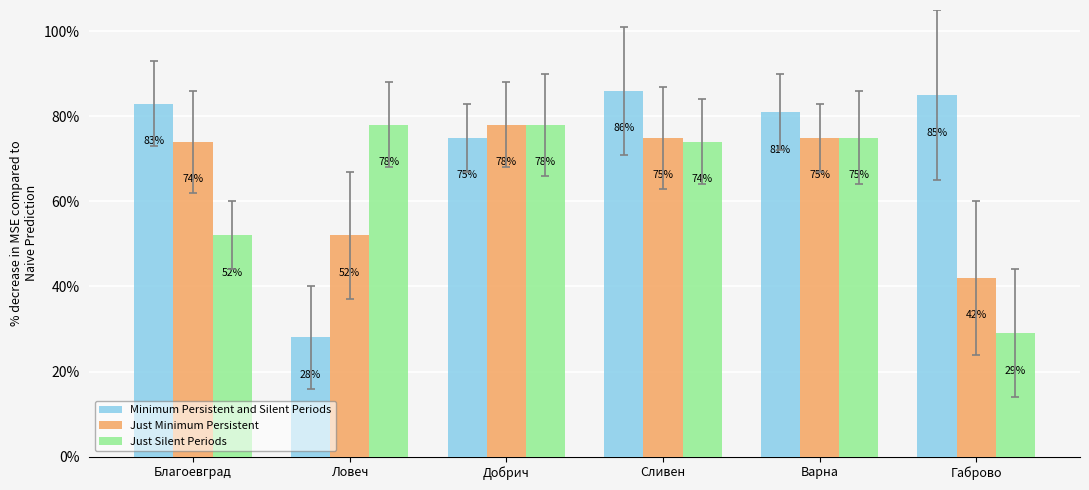

Which series has the widest spread of values?

Minimum Persistent and Silent Periods